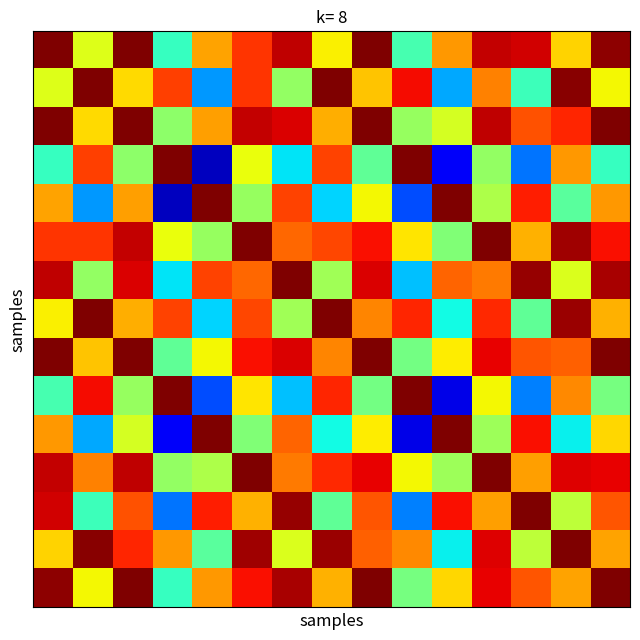

How many categories are shown in the chart?

15